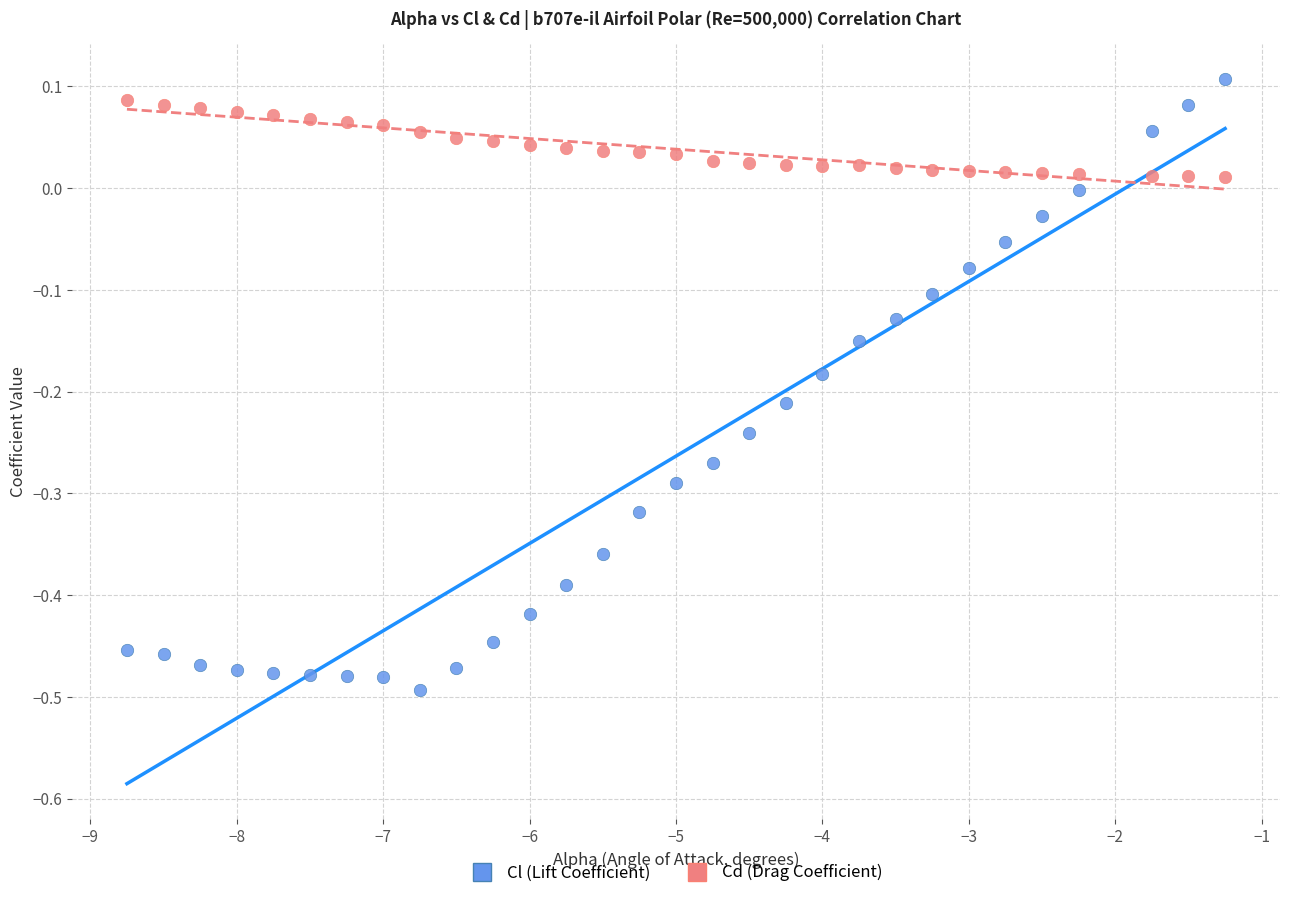

Across all data points, what is the range of X values (max minus min)?

7.5